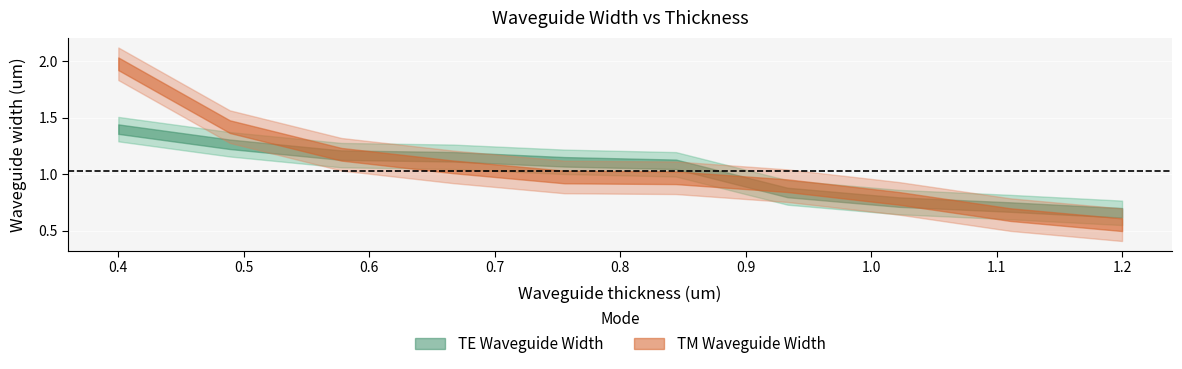

What is the average value of the TE Waveguide Width series?

1.0